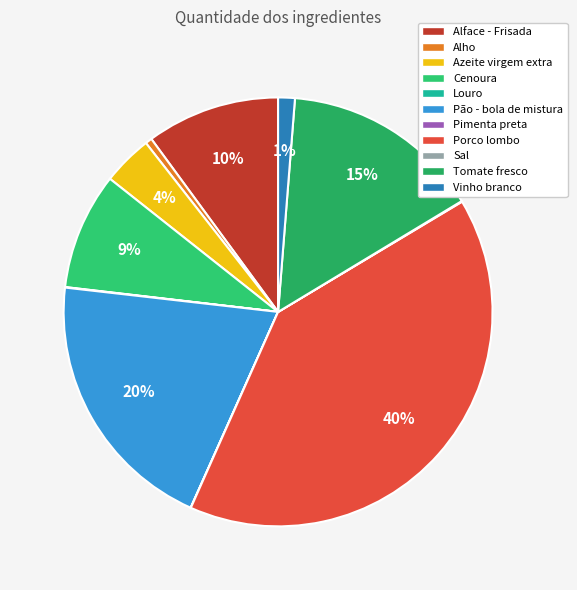

To the nearest percent, what percentage of the pie is Azeite virgem extra?

4%